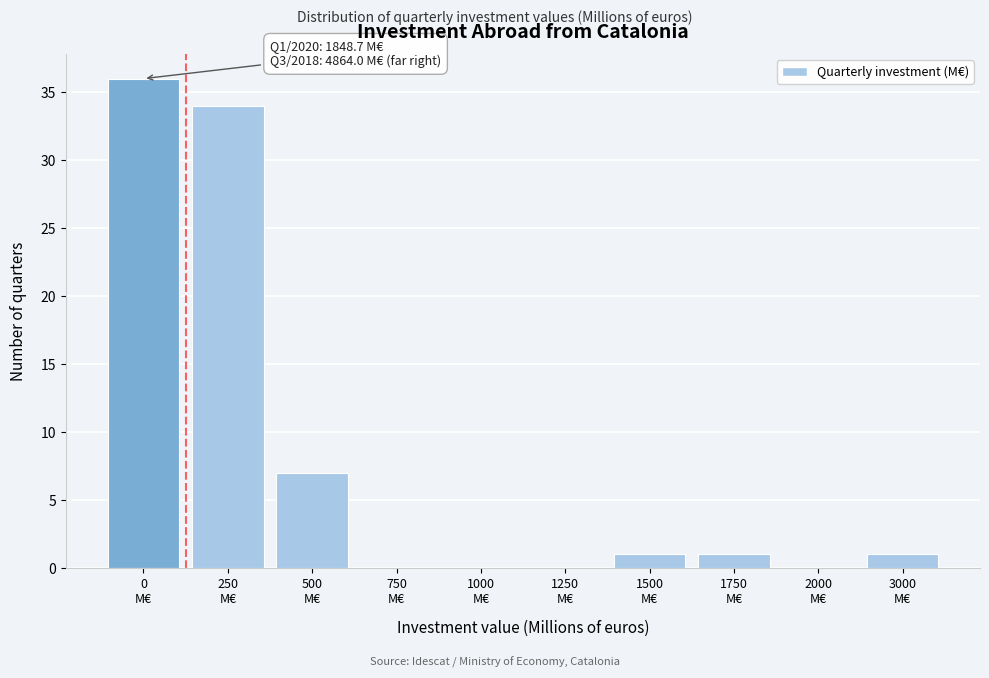

What is the sum of all values?

80